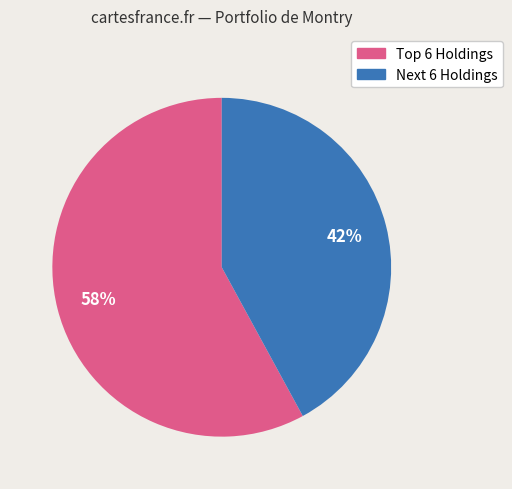

Count the number of slices in the pie.

2